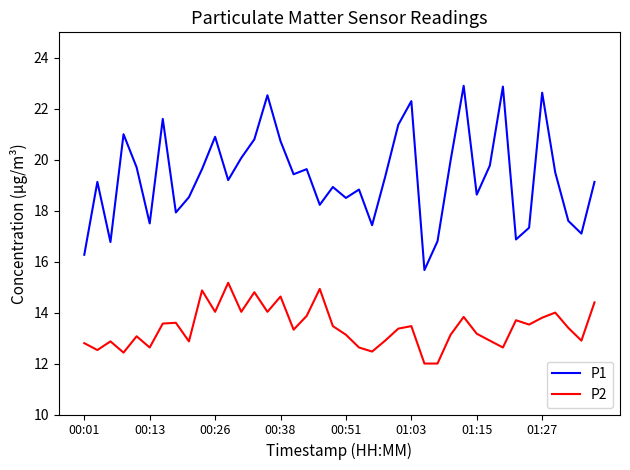

What is the greatest value displayed?

22.9